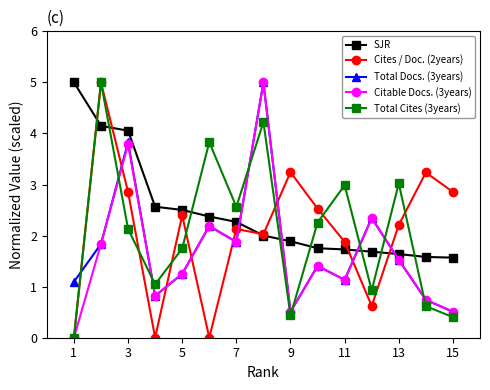

What is the maximum value shown in the chart?

5.0